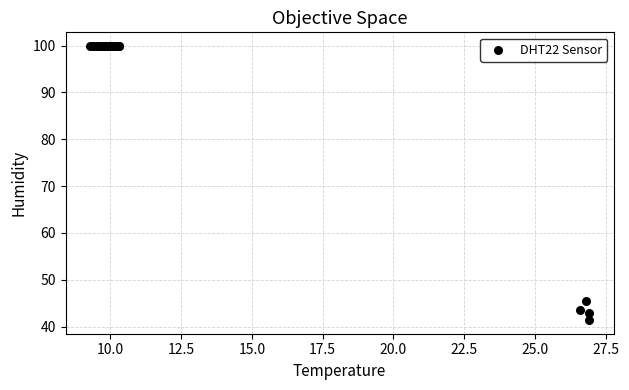

What Y value in the scatter plot is closest to 70?

45.4